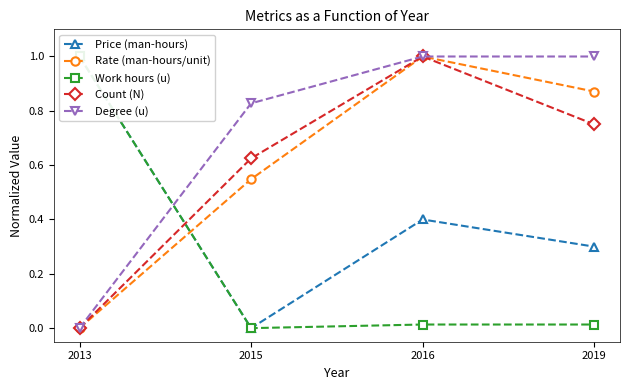

Which category has the lowest value across all series?

2015